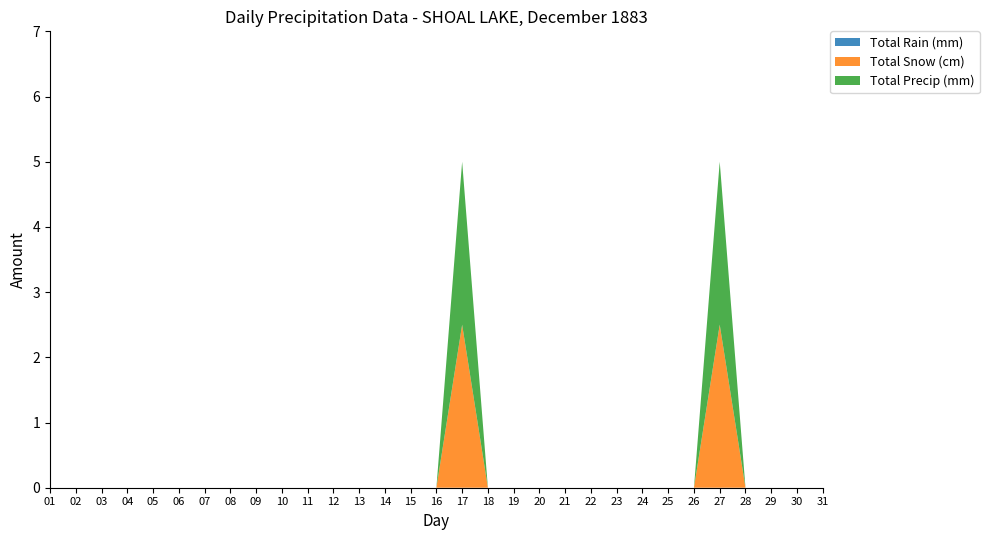

Reading left to right, transcribe all the data shown in this chart.

Total Rain (mm): 0.0	0.0	0.0	0.0	0.0	0.0	0.0	0.0	0.0	0.0	0.0	0.0	0.0	0.0	0.0	0.0	0.0	0.0	0.0	0.0	0.0	0.0	0.0	0.0	0.0	0.0	0.0	0.0	0.0	0.0	0.0
Total Snow (cm): 0.0	0.0	0.0	0.0	0.0	0.0	0.0	0.0	0.0	0.0	0.0	0.0	0.0	0.0	0.0	0.0	2.5	0.0	0.0	0.0	0.0	0.0	0.0	0.0	0.0	0.0	2.5	0.0	0.0	0.0	0.0
Total Precip (mm): 0.0	0.0	0.0	0.0	0.0	0.0	0.0	0.0	0.0	0.0	0.0	0.0	0.0	0.0	0.0	0.0	2.5	0.0	0.0	0.0	0.0	0.0	0.0	0.0	0.0	0.0	2.5	0.0	0.0	0.0	0.0